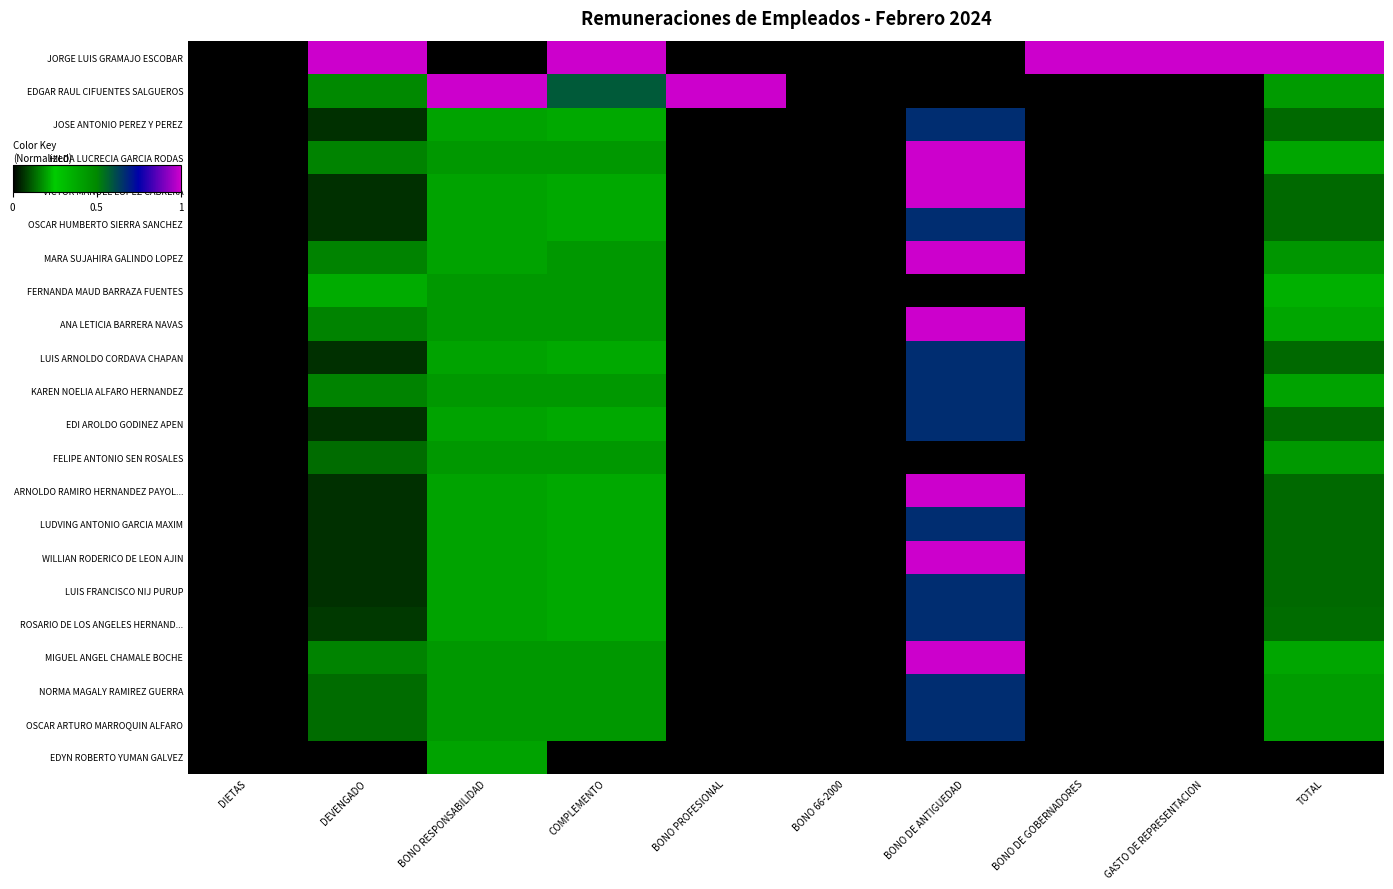

Which series has the widest spread of values?

JORGE LUIS GRAMAJO ESCOBAR